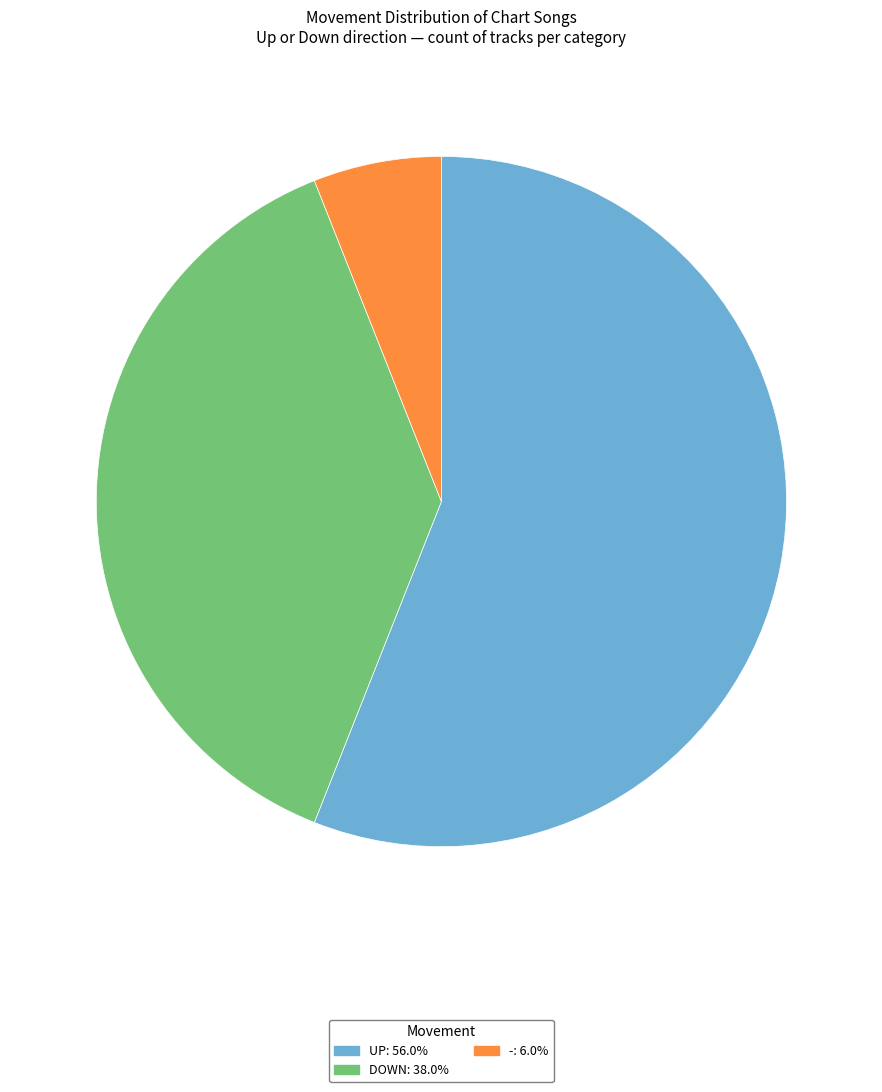

What is the ratio of the value at UP: 56.0% to the value at DOWN: 38.0%?

1.5